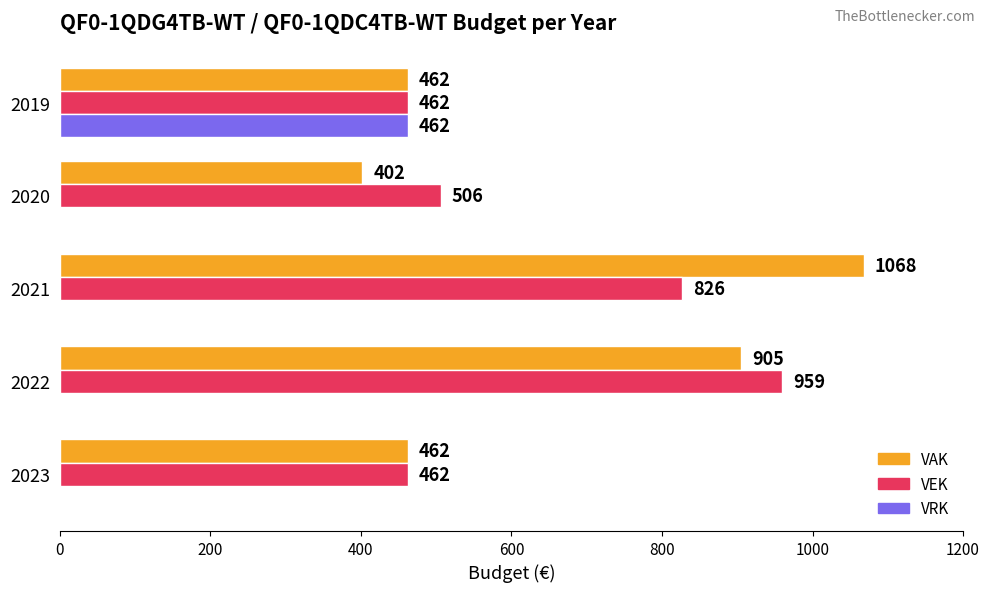

Is it true that VAK equals 180 at 2019?

False